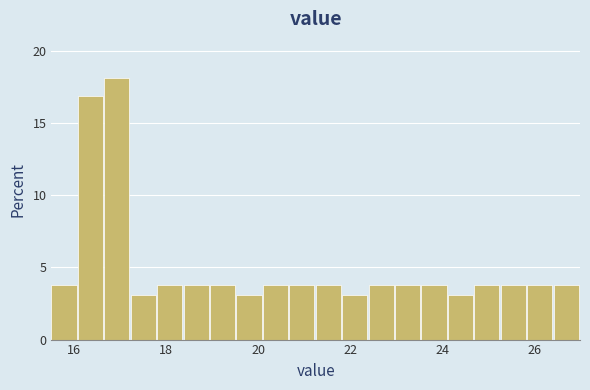

Read against the x-axis, roughly where is the centre of the tallest bar?

17.0